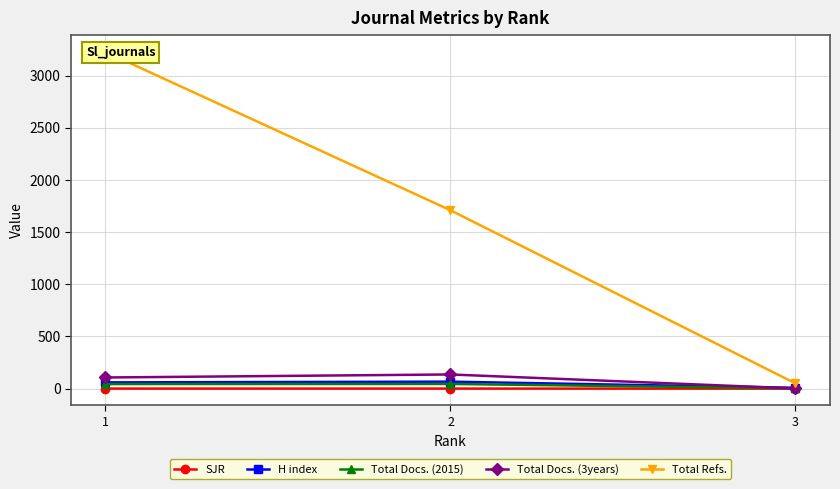

What are all the series names shown in the legend?

SJR, H index, Total Docs. (2015), Total Docs. (3years), Total Refs.